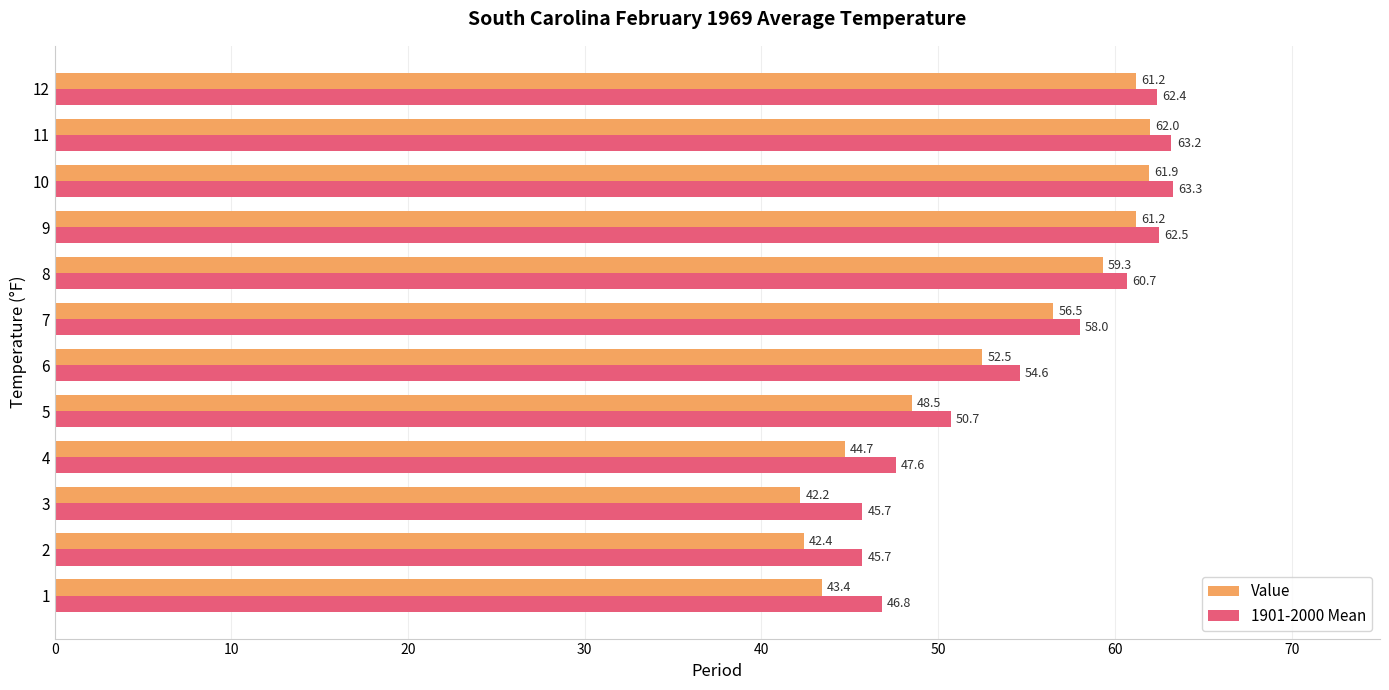

What are all the series names shown in the legend?

Value, 1901-2000 Mean